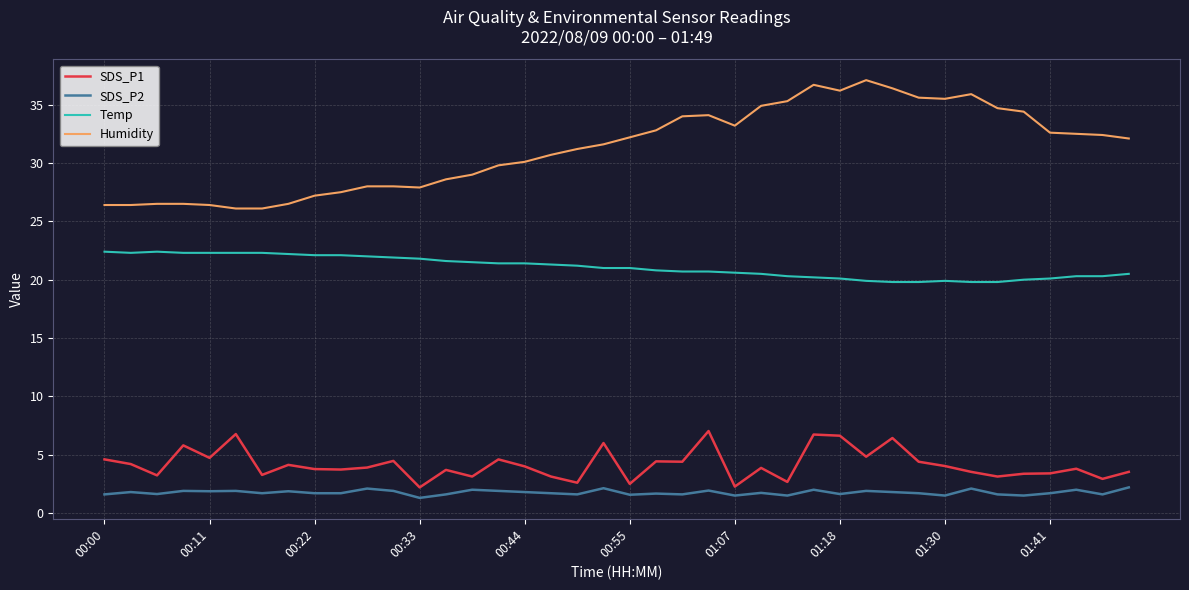

What is the difference between the maximum and minimum values in the Humidity series?

11.0